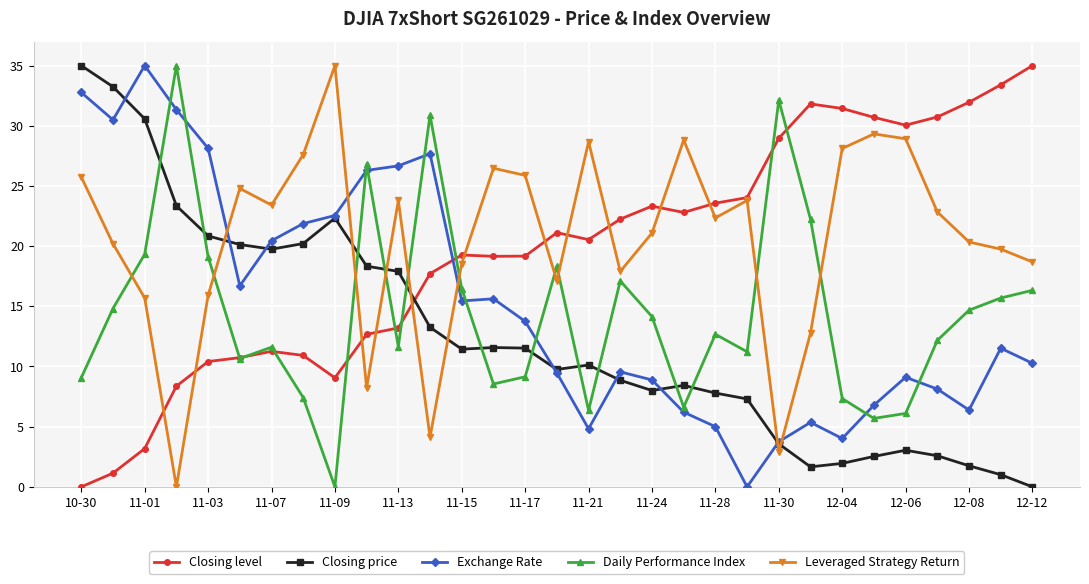

How many data points in Daily Performance Index are less than 12?

14